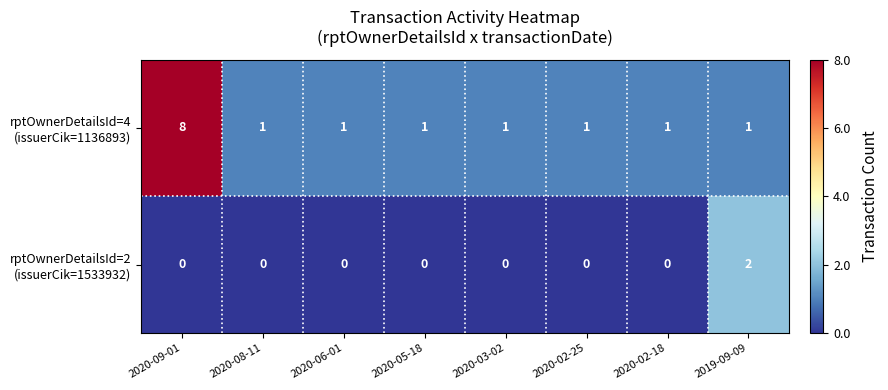

At which category is the sum across all series the highest?

2020-09-01